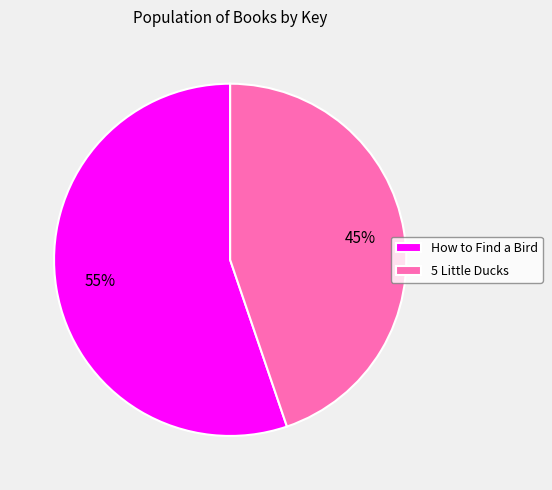

Is it true that How to Find a Bird is 55% of the pie?

True